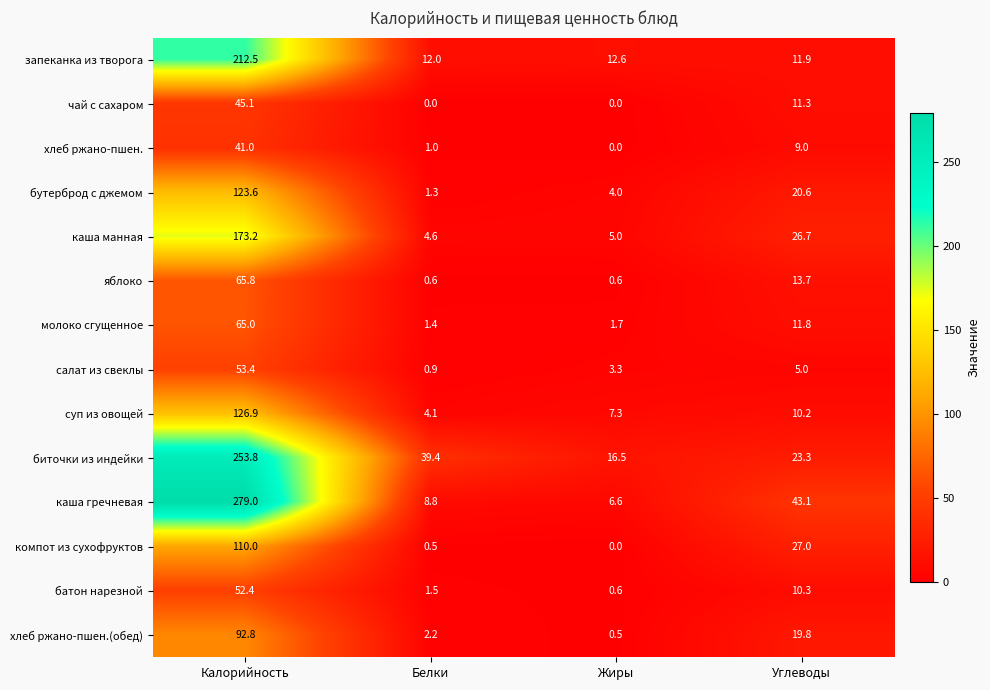

What is the greatest value displayed?

279.0